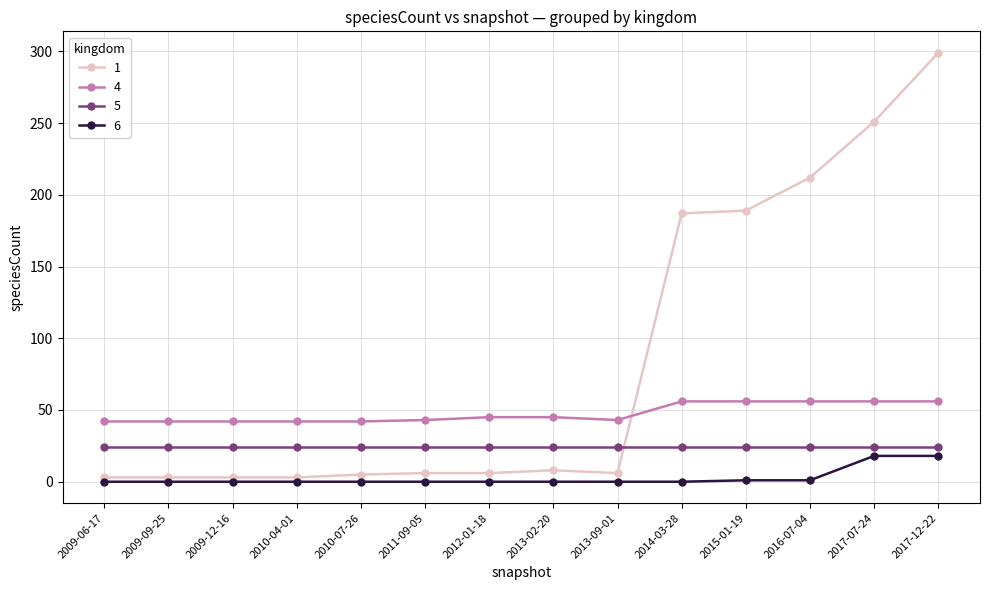

Is it true that 1 equals 5 at 2010-07-26?

True